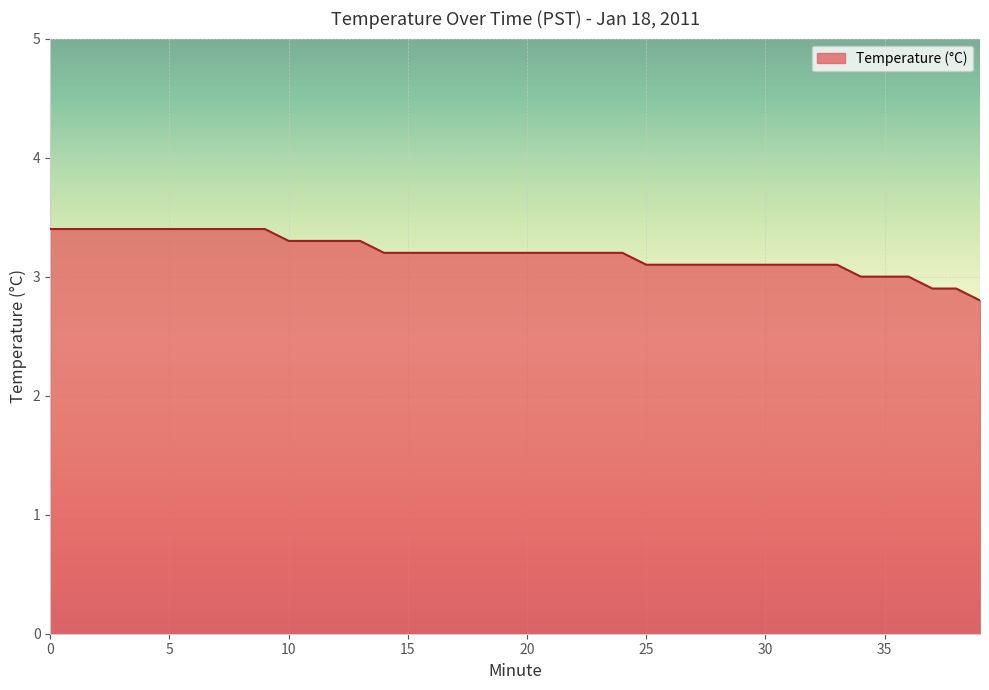

What is the greatest value displayed?

3.4